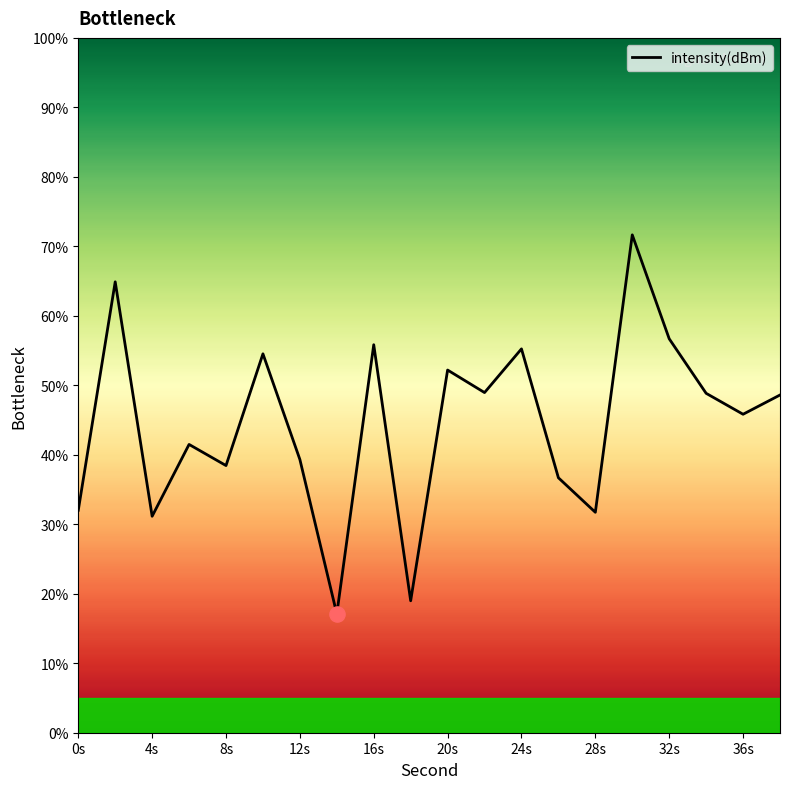

What is the smallest value displayed?

17.1